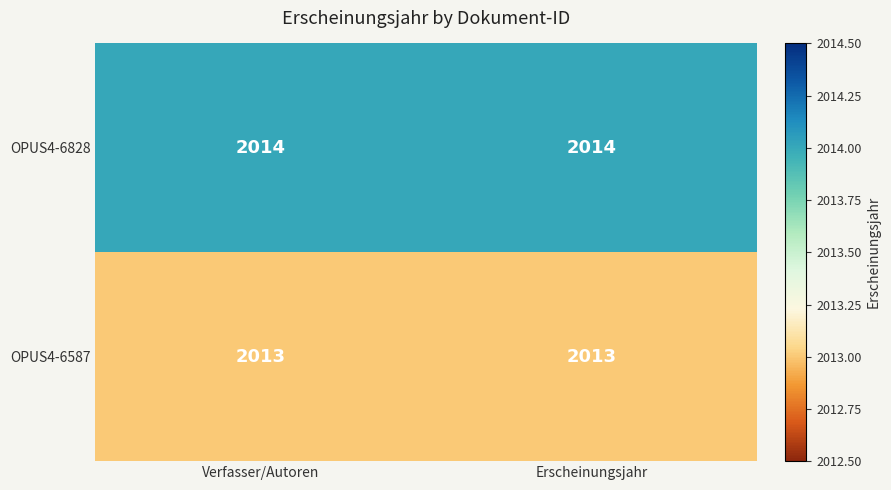

True or false: OPUS4-6587 has a value of 722 at Erscheinungsjahr.

False